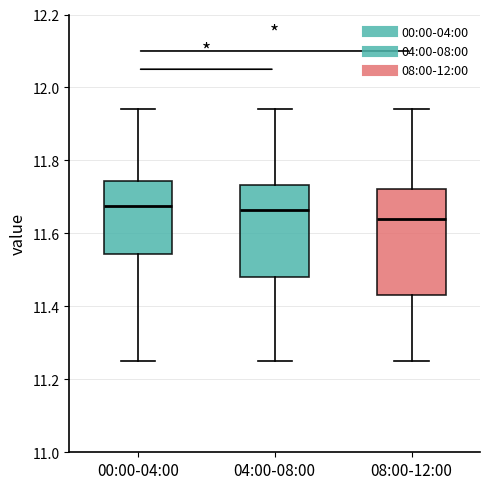

Where does the median line of the box for 04:00-08:00 sit on the y-axis? The values are not printed on the chart, so give them approximately, as read against the axis.

11.66